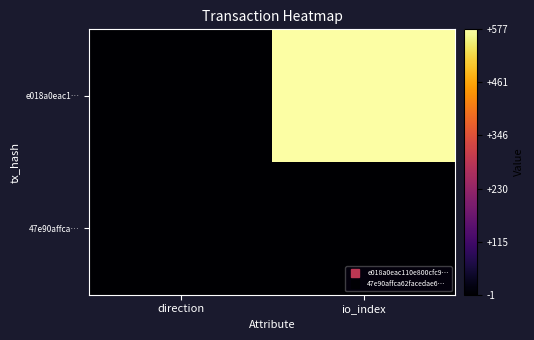

Which series has the widest spread of values?

e018a0eac1…